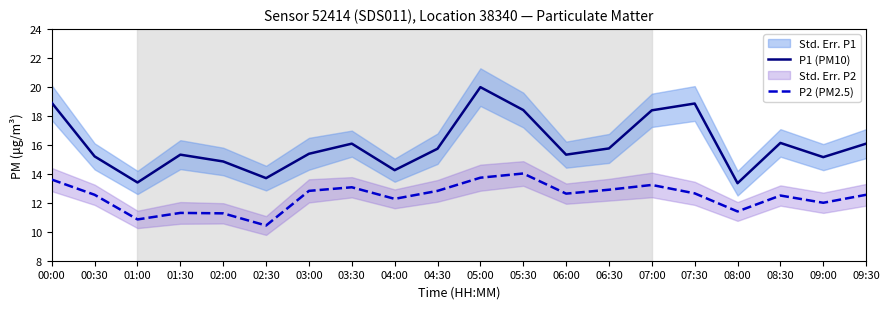

The P1 (PM10) series shows 18.9 at 07:30. True or false?

True